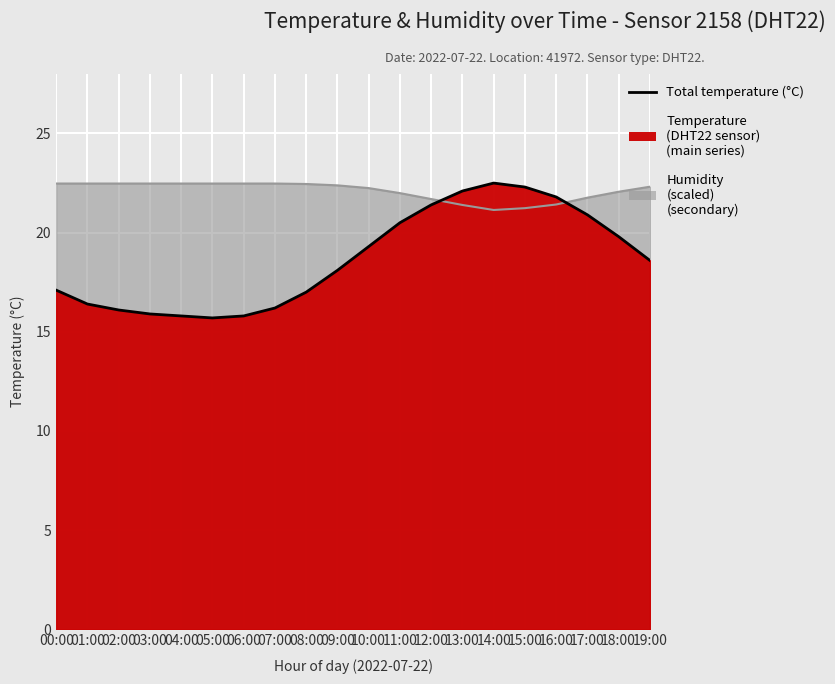

At which label is the value closest to 19?

10:00